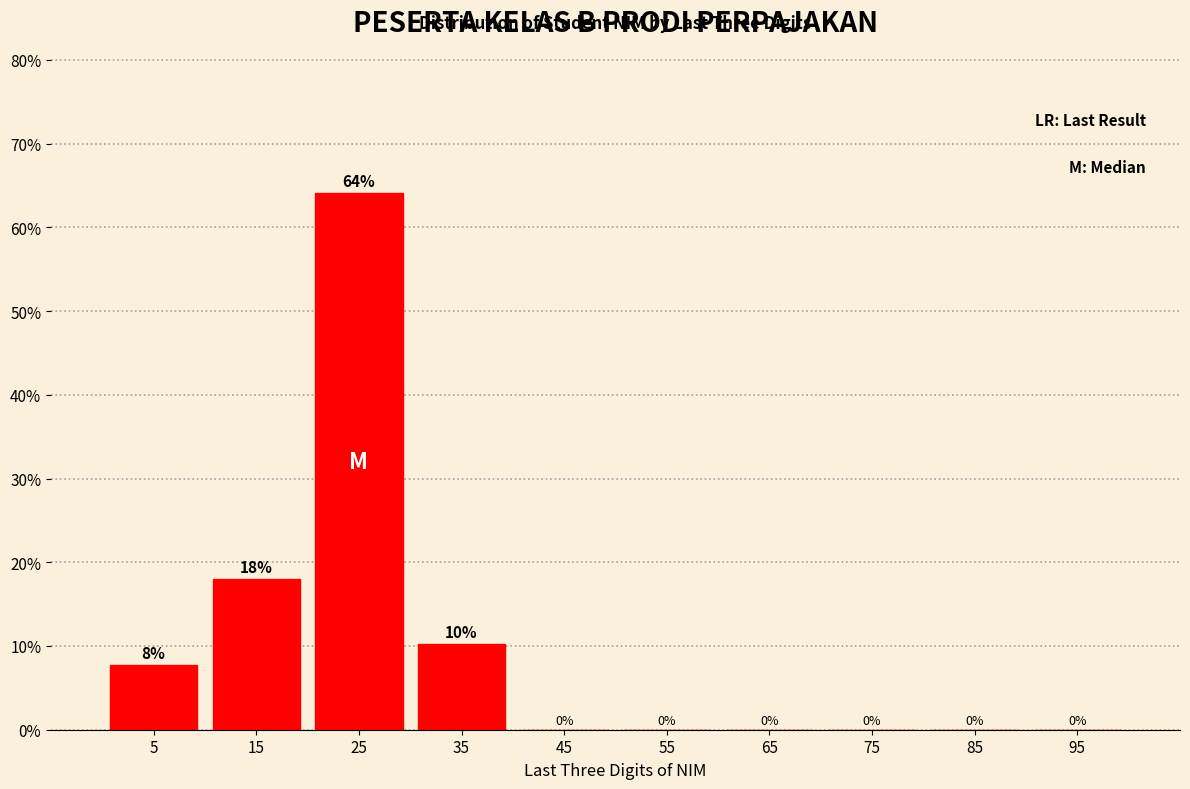

Which range on the x-axis has the tallest bar?

20 to 30